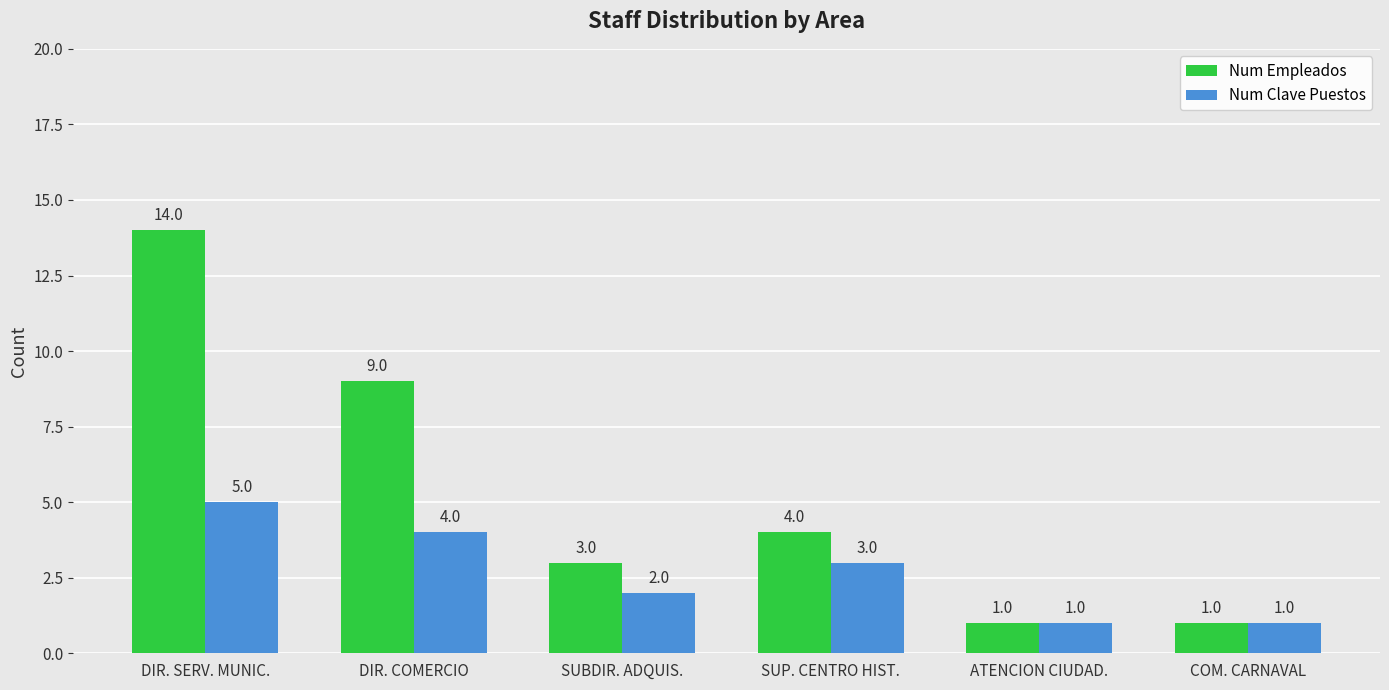

Is the value of Num Empleados at DIR. SERV. MUNIC. greater than the value of Num Clave Puestos at ATENCION CIUDAD.?

Yes